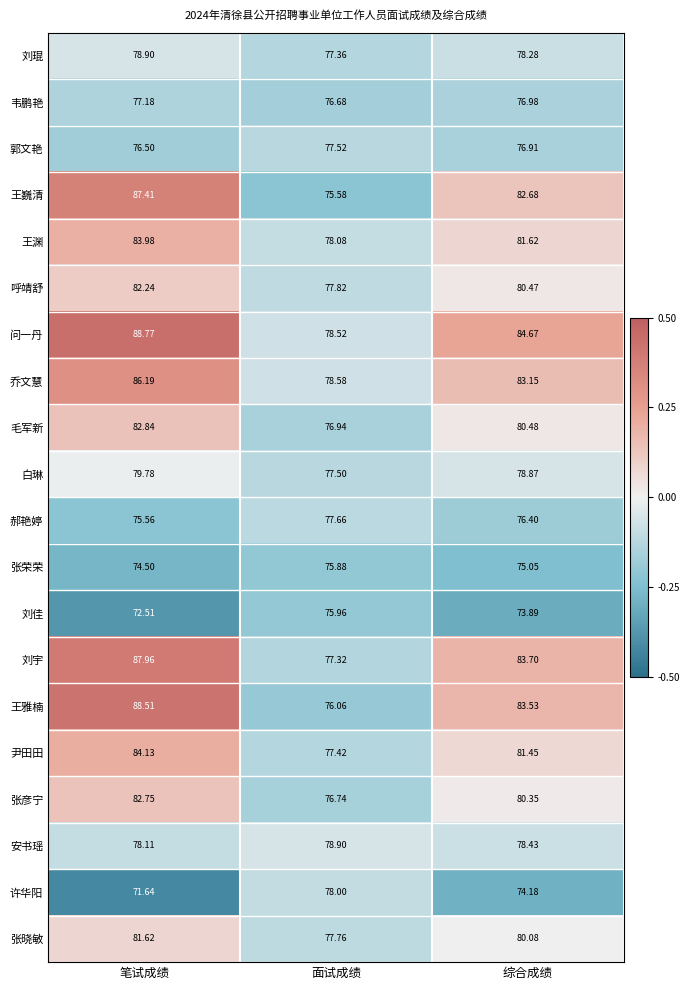

How many data points does each series have?

3